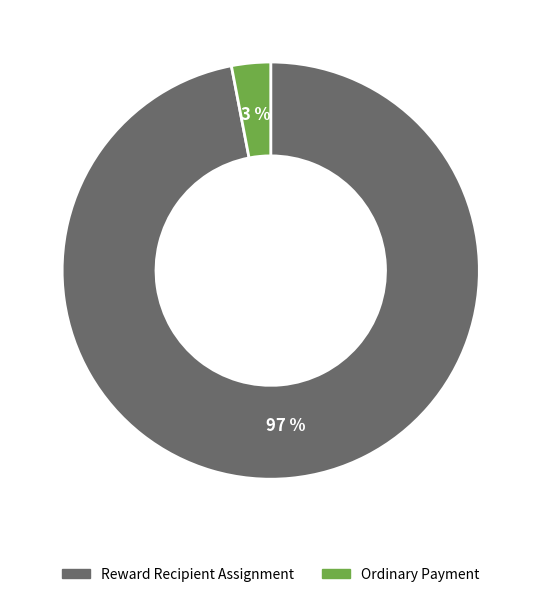

Is there any slice that represents more than half of the pie?

Yes